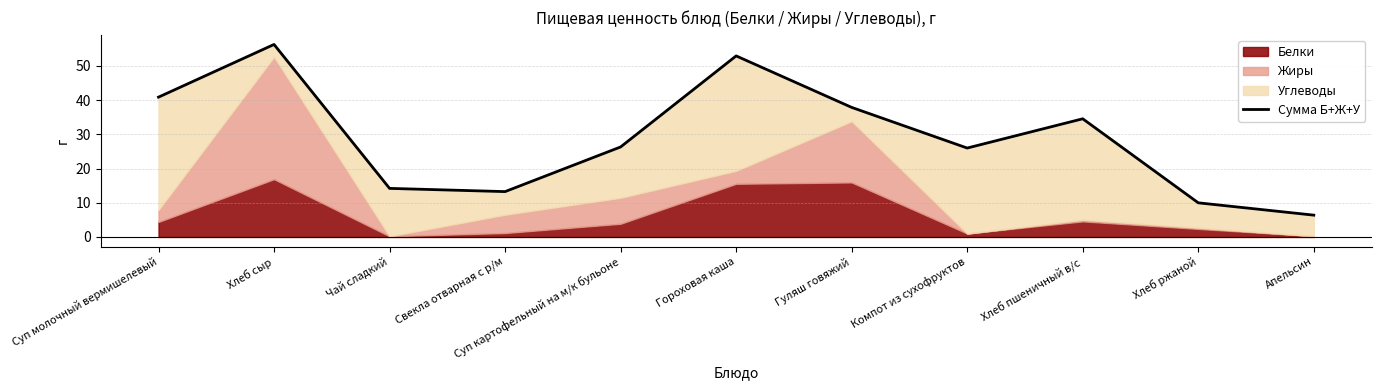

True or false: the data shows 1.9 at Апельсин.

False